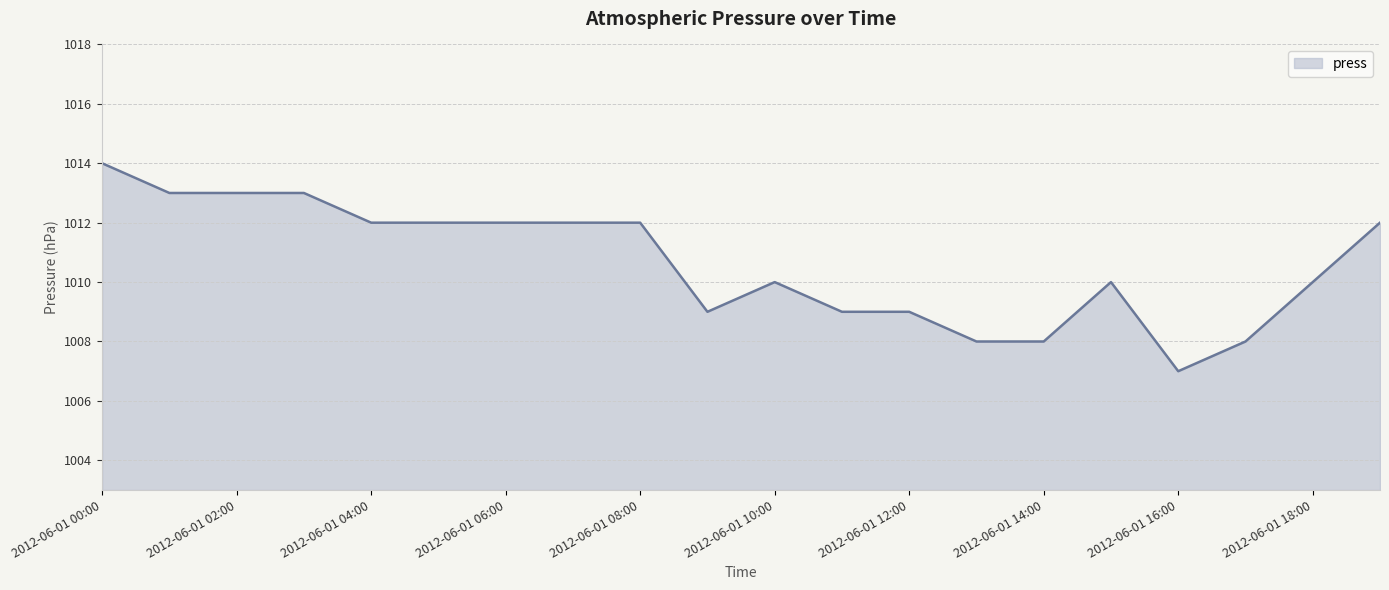

What is the greatest value displayed?

1014